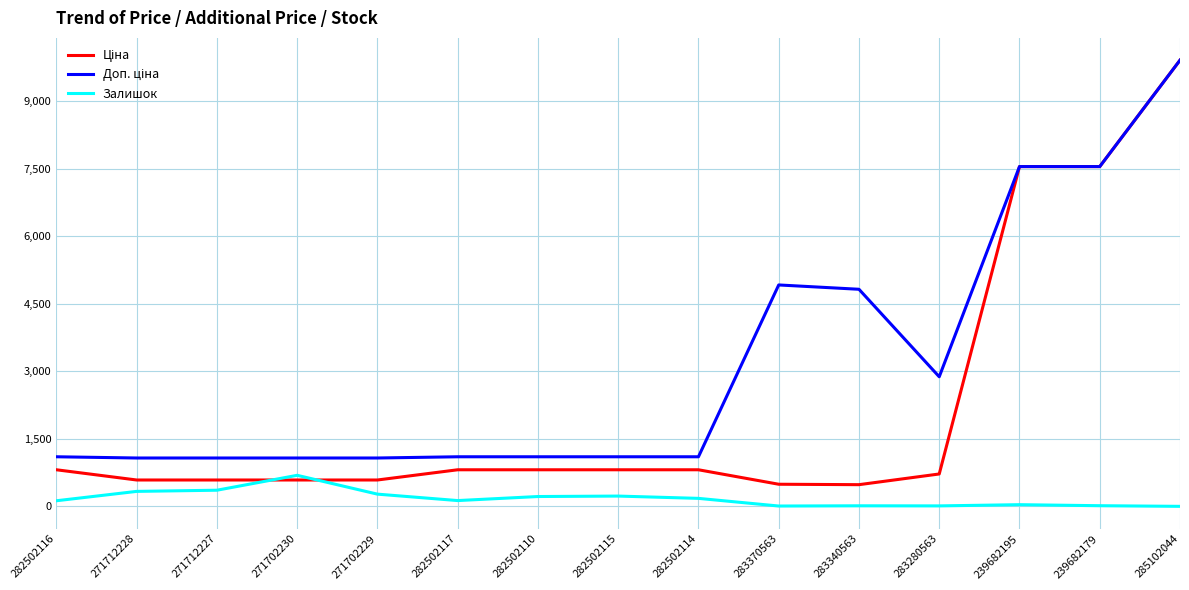

At which category is the sum across all series the highest?

285102044